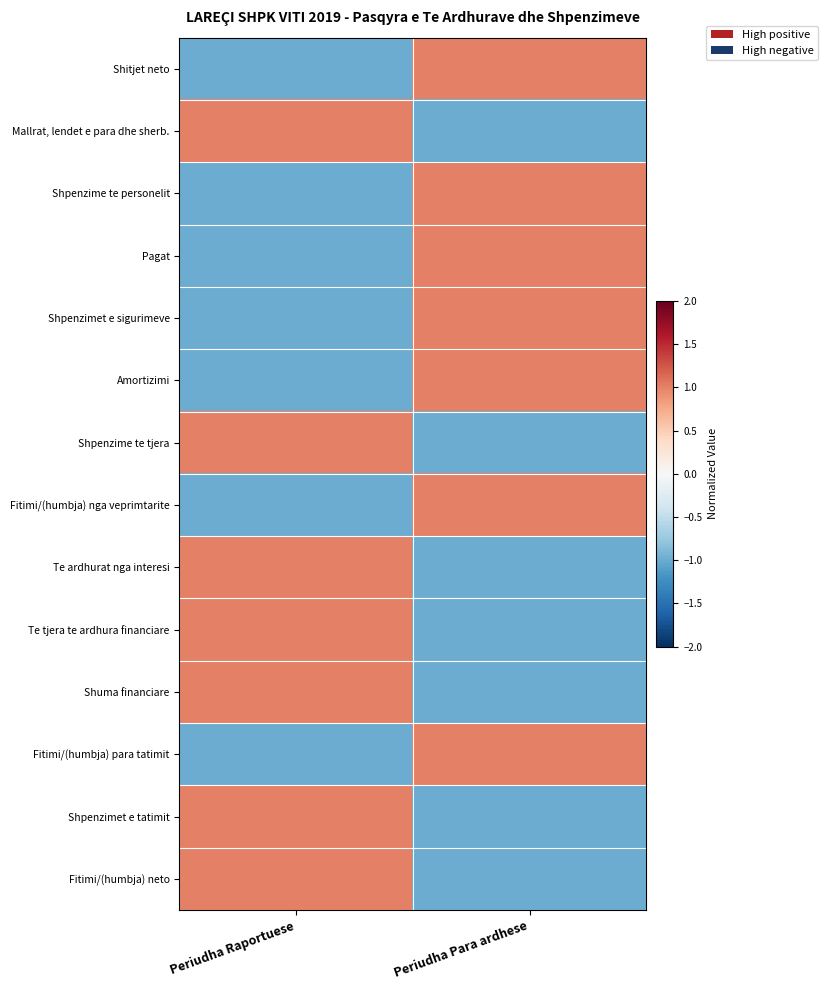

Reading left to right, transcribe all the data shown in this chart.

Shitjet neto: Periudha Raportuese=-1	Periudha Para ardhese=1
Mallrat, lendet e para dhe sherb.: Periudha Raportuese=1	Periudha Para ardhese=-1
Shpenzime te personelit: Periudha Raportuese=-1	Periudha Para ardhese=1
Pagat: Periudha Raportuese=-1	Periudha Para ardhese=1
Shpenzimet e sigurimeve: Periudha Raportuese=-1	Periudha Para ardhese=1
Amortizimi: Periudha Raportuese=-1	Periudha Para ardhese=1
Shpenzime te tjera: Periudha Raportuese=1	Periudha Para ardhese=-1
Fitimi/(humbja) nga veprimtarite: Periudha Raportuese=-1	Periudha Para ardhese=1
Te ardhurat nga interesi: Periudha Raportuese=1	Periudha Para ardhese=-1
Te tjera te ardhura financiare: Periudha Raportuese=1	Periudha Para ardhese=-1
Shuma financiare: Periudha Raportuese=1	Periudha Para ardhese=-1
Fitimi/(humbja) para tatimit: Periudha Raportuese=-1	Periudha Para ardhese=1
Shpenzimet e tatimit: Periudha Raportuese=1	Periudha Para ardhese=-1
Fitimi/(humbja) neto: Periudha Raportuese=1	Periudha Para ardhese=-1